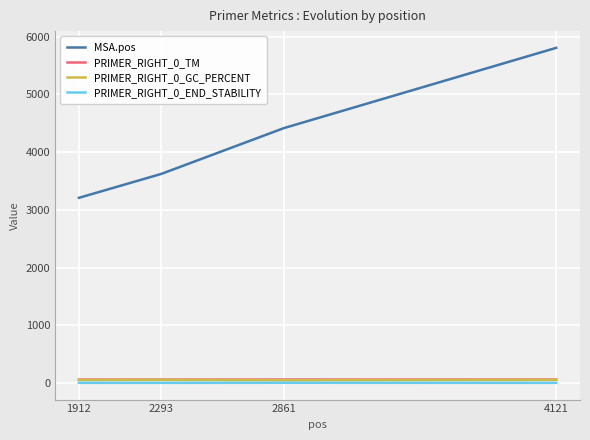

What is the sum of the MSA.pos values at 2293 and 2861?

8038.0